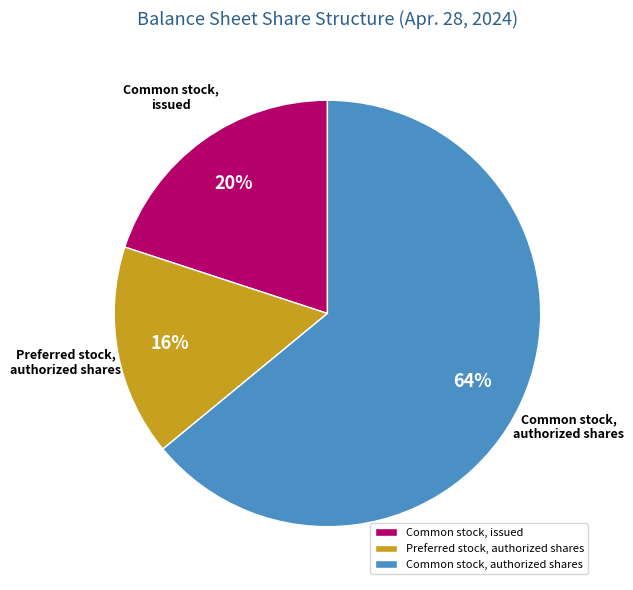

Does any single category account for the majority?

Yes